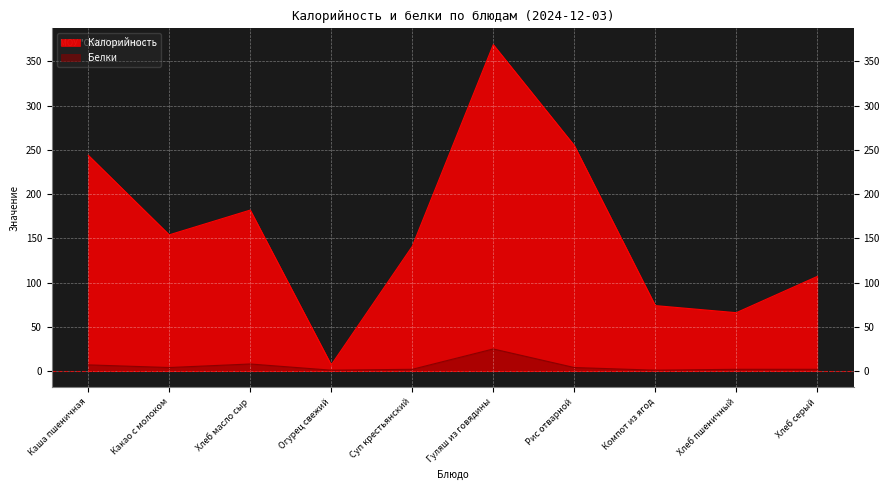

What are all the series names shown in the legend?

Калорийность, Белки